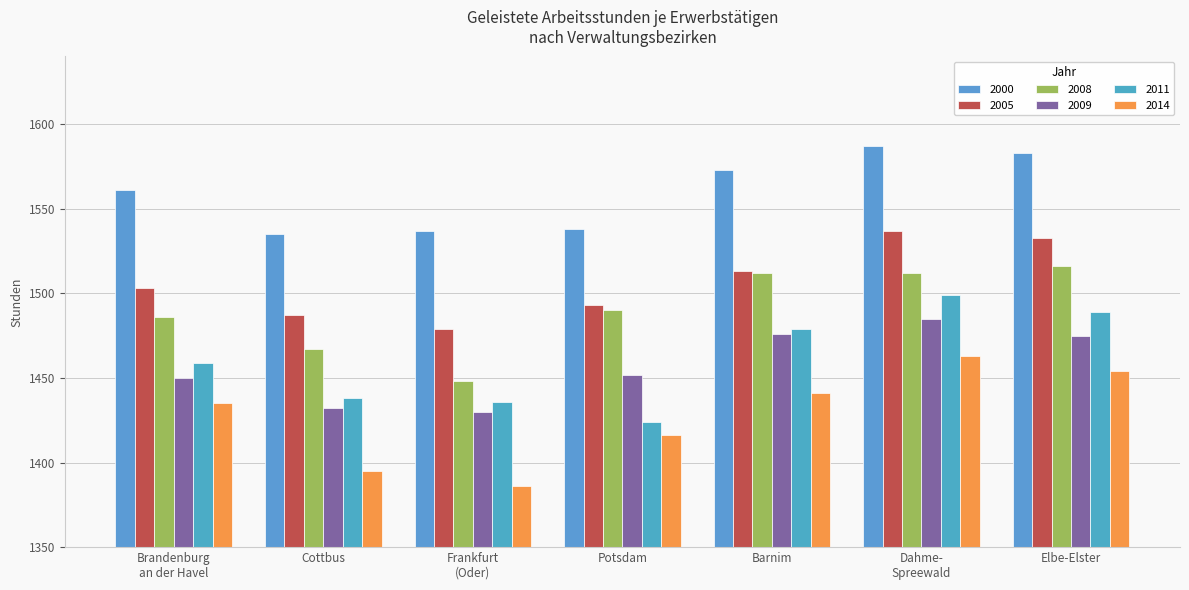

Read the 2008 value at Elbe-Elster, to the nearest 10.

1520